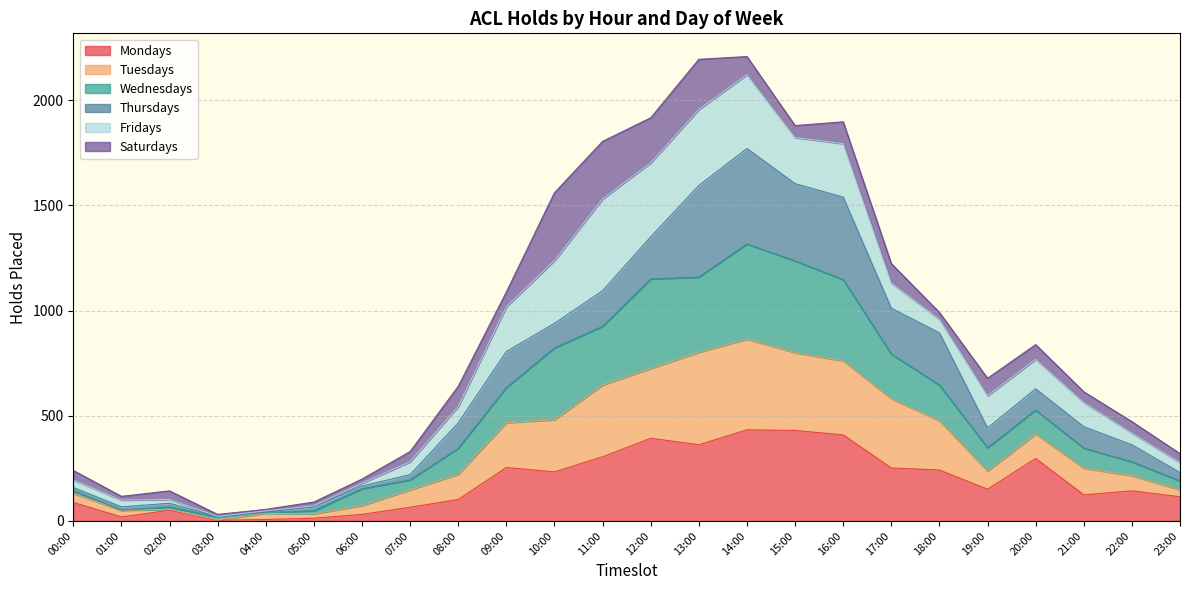

In Mondays, how many points are higher than both neighbors (excluding endpoints)?

6